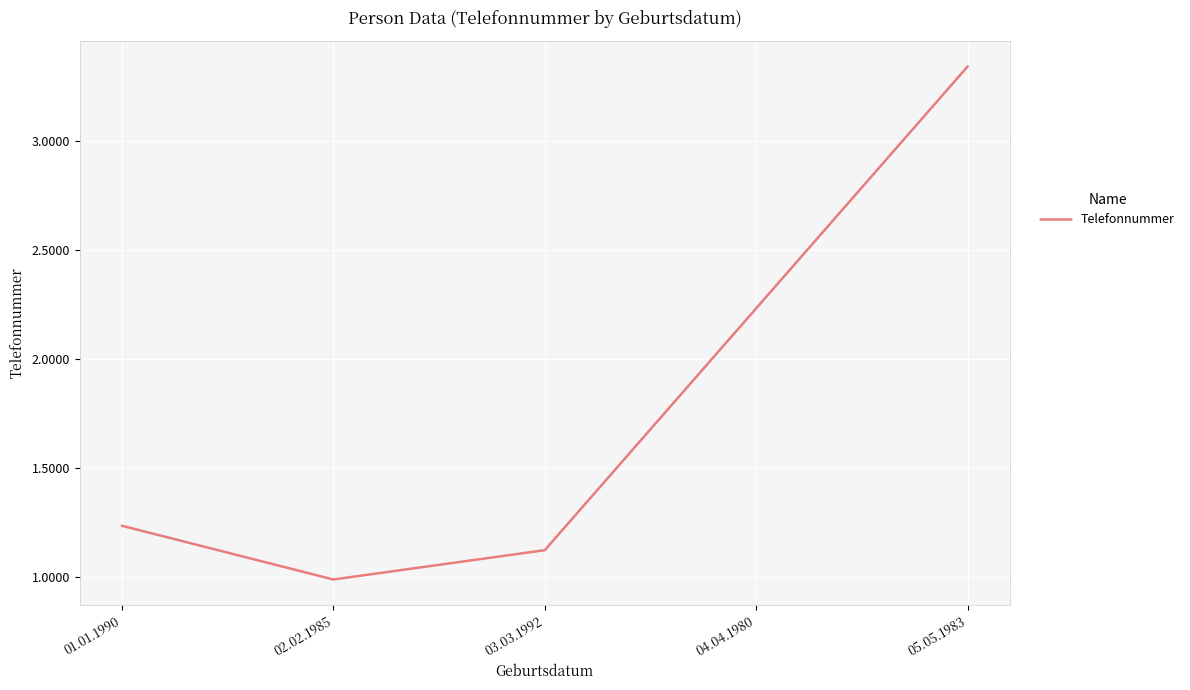

Approximately how many times larger is the value at 01.01.1990 compared to 02.02.1985?

1.2